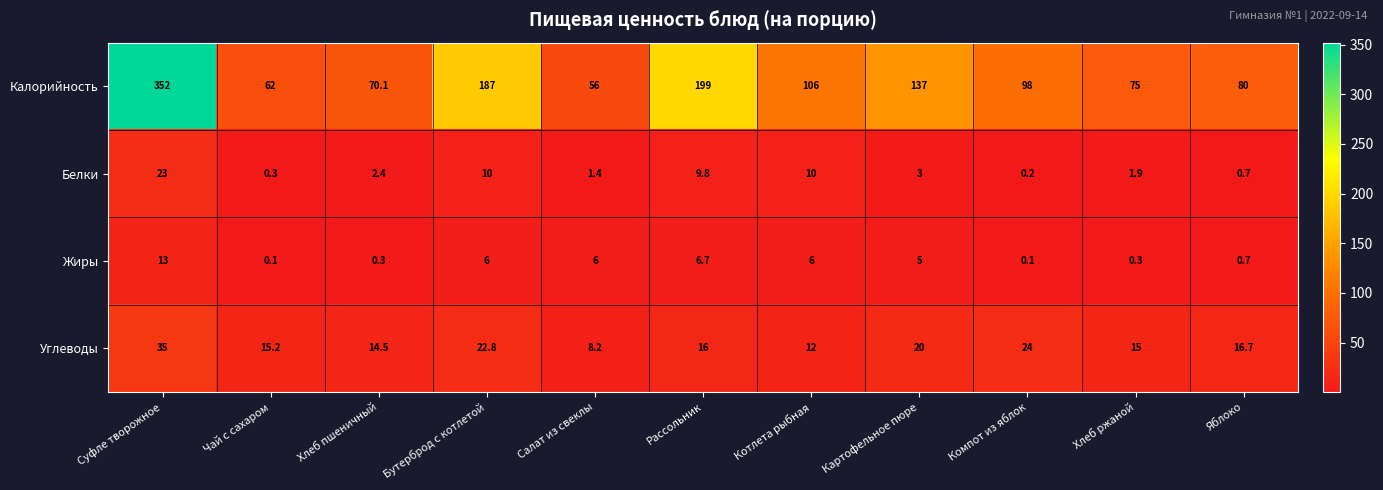

What is the total value across all series at Компот из яблок?

122.3